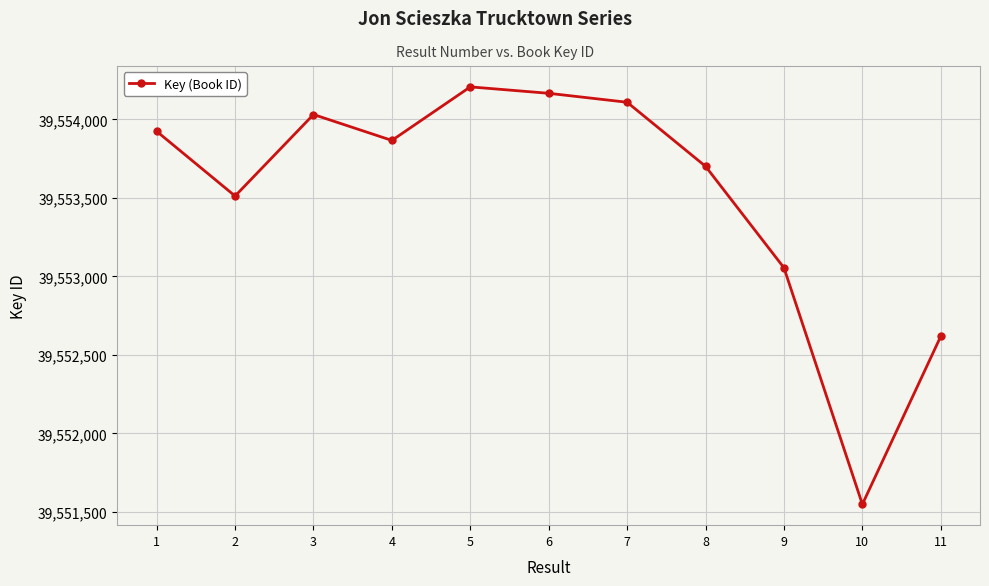

Read the value at 8, to the nearest 100.

39553700